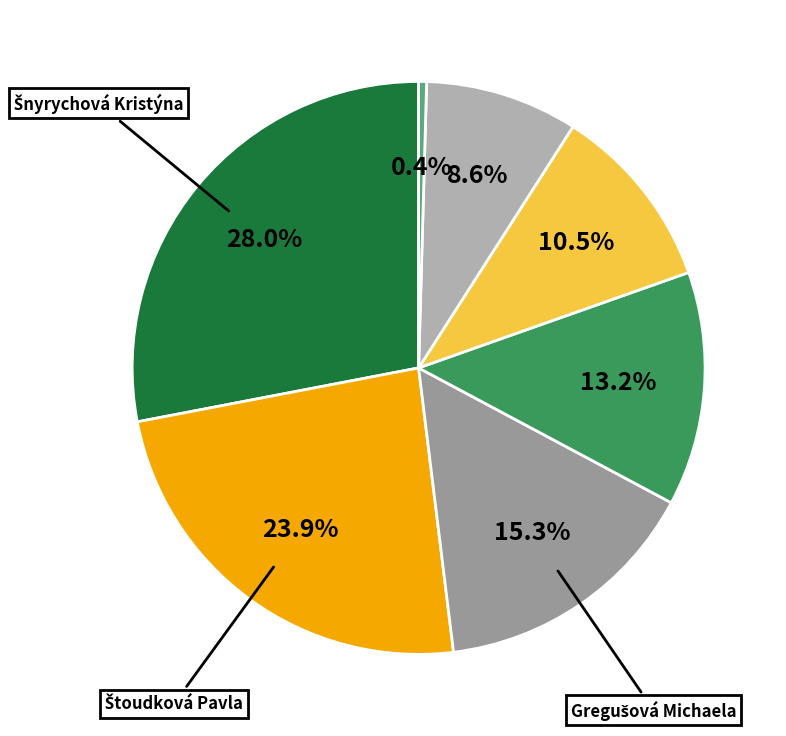

Count the number of slices in the pie.

7